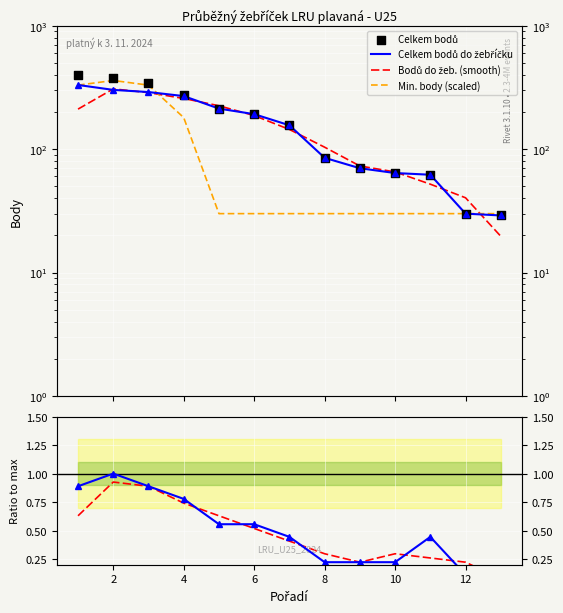

Which series contains the highest Y value?

Celkem bodů